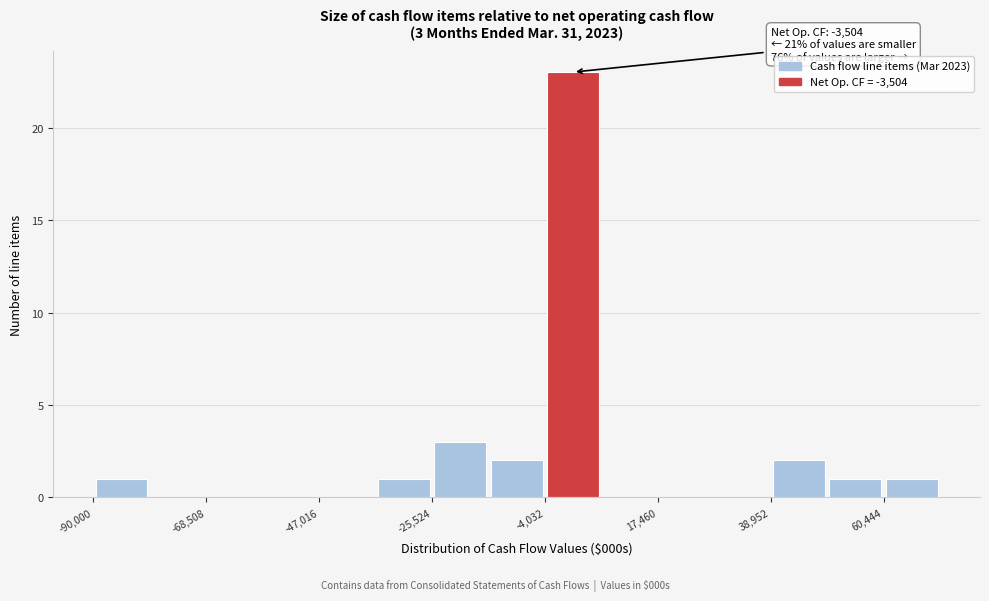

Read against the x-axis, roughly where is the centre of the tallest bar?

0